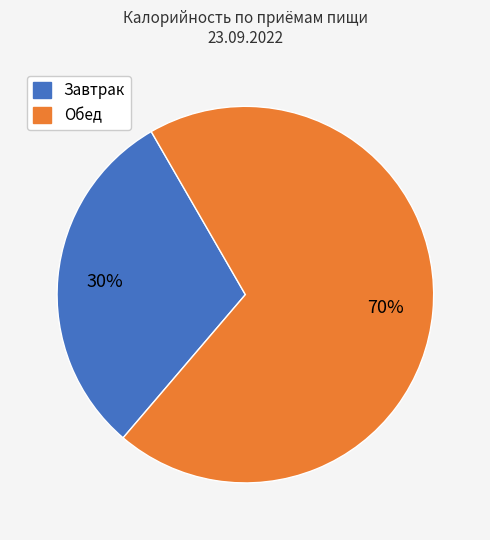

To the nearest percent, what is the average slice percentage?

50%